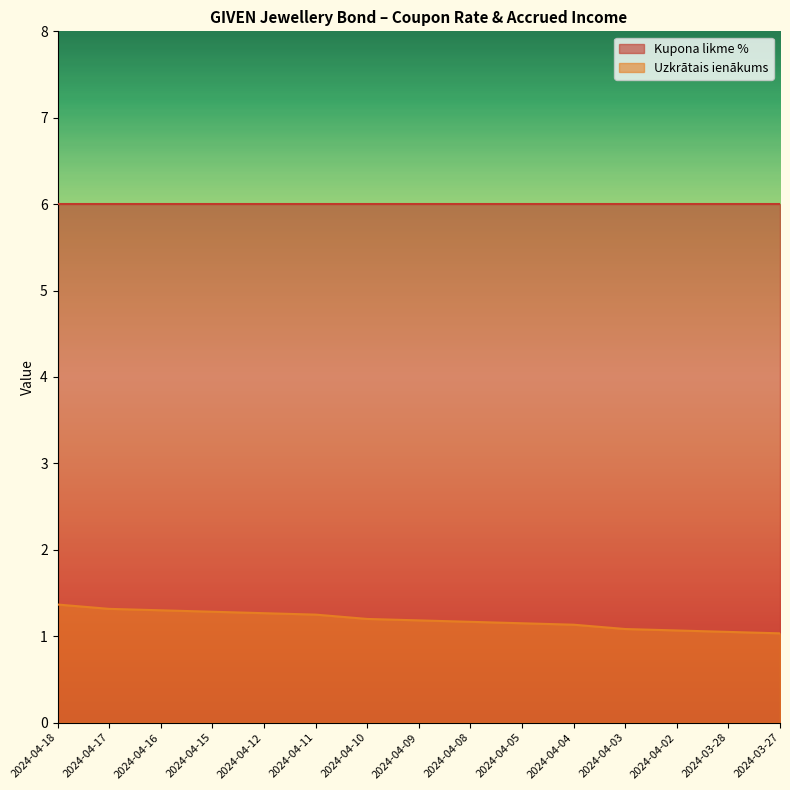

The chart shows a value of 0.8 at 2024-04-17. True or false?

False